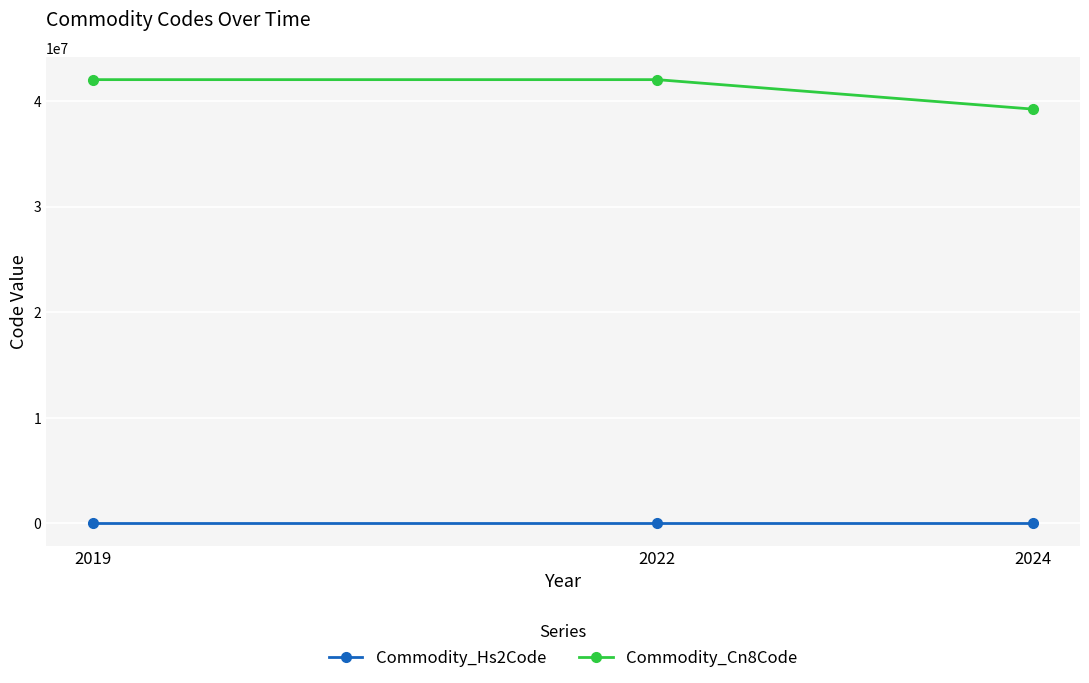

Is the value of Commodity_Cn8Code at 2024 greater than the value of Commodity_Hs2Code at 2019?

Yes